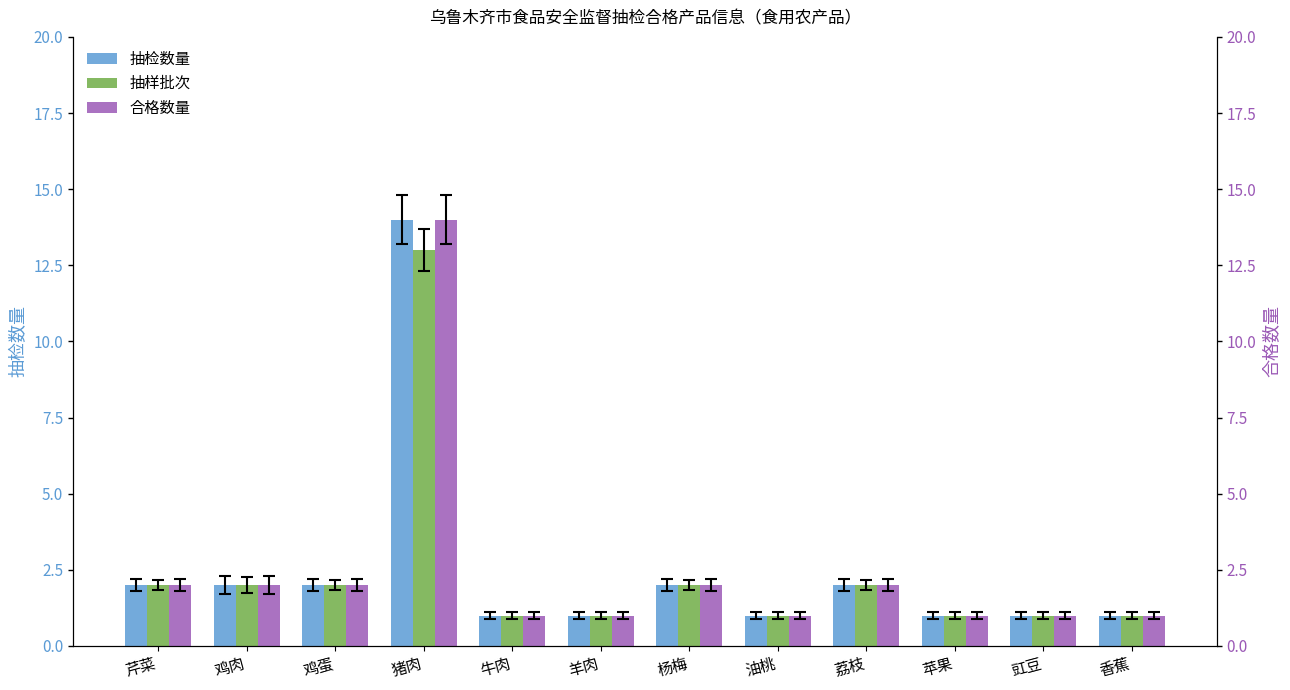

What is the sum of the 抽样批次 values at 豇豆 and 猪肉?

14